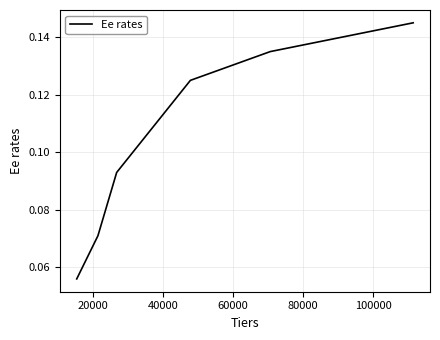

Count the values in the range 0 to 1.

6